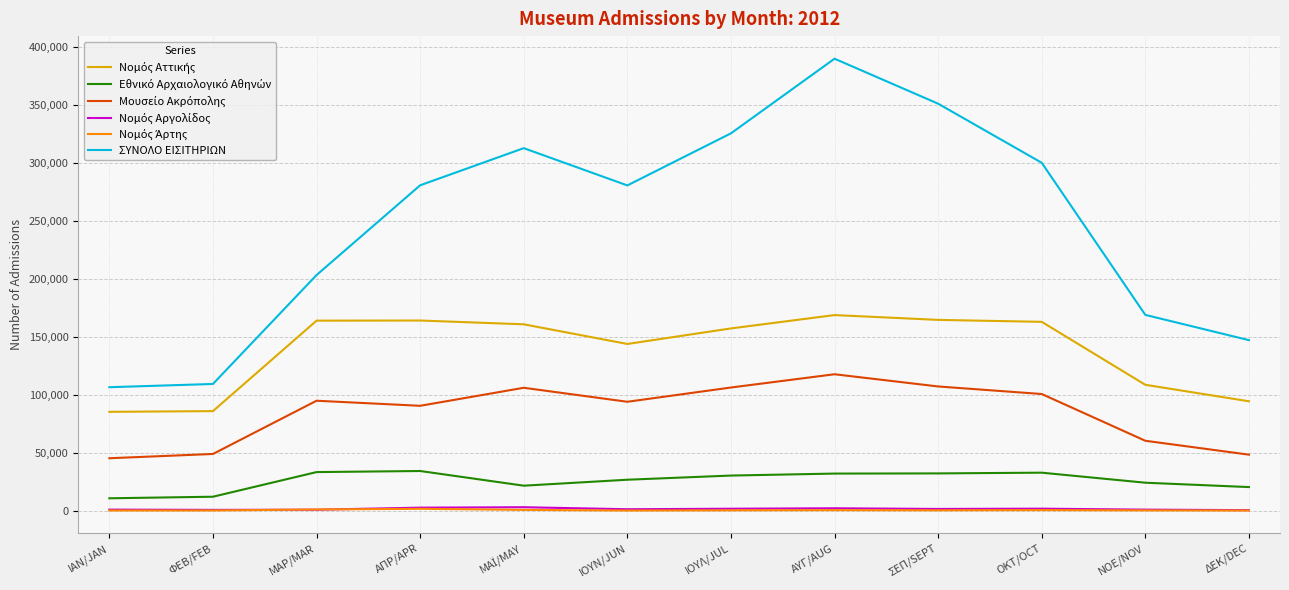

What is the maximum value shown in the chart?

389848